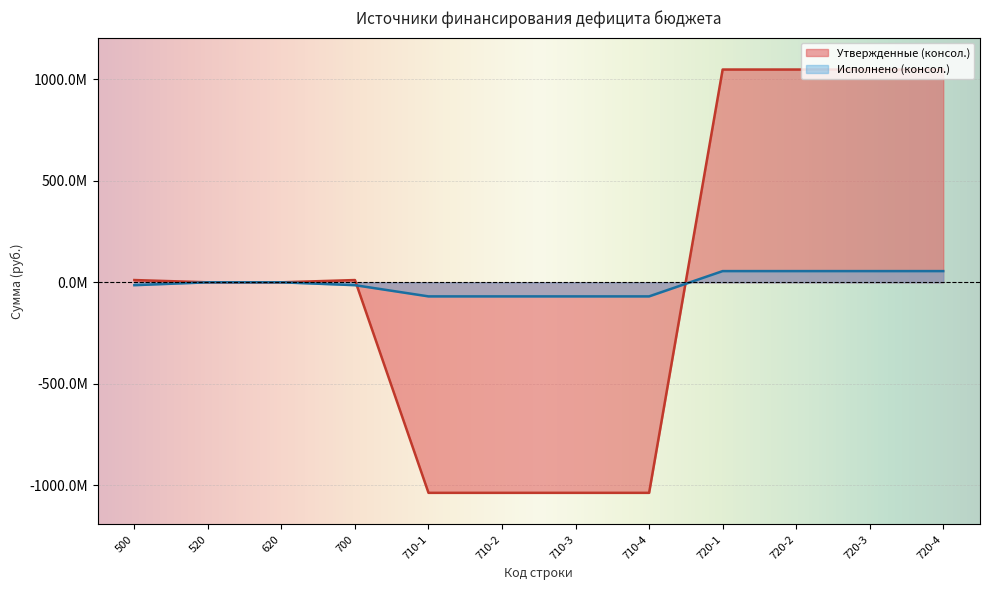

What is the highest value of the Утвержденные (консол.) series?

1048895700.0